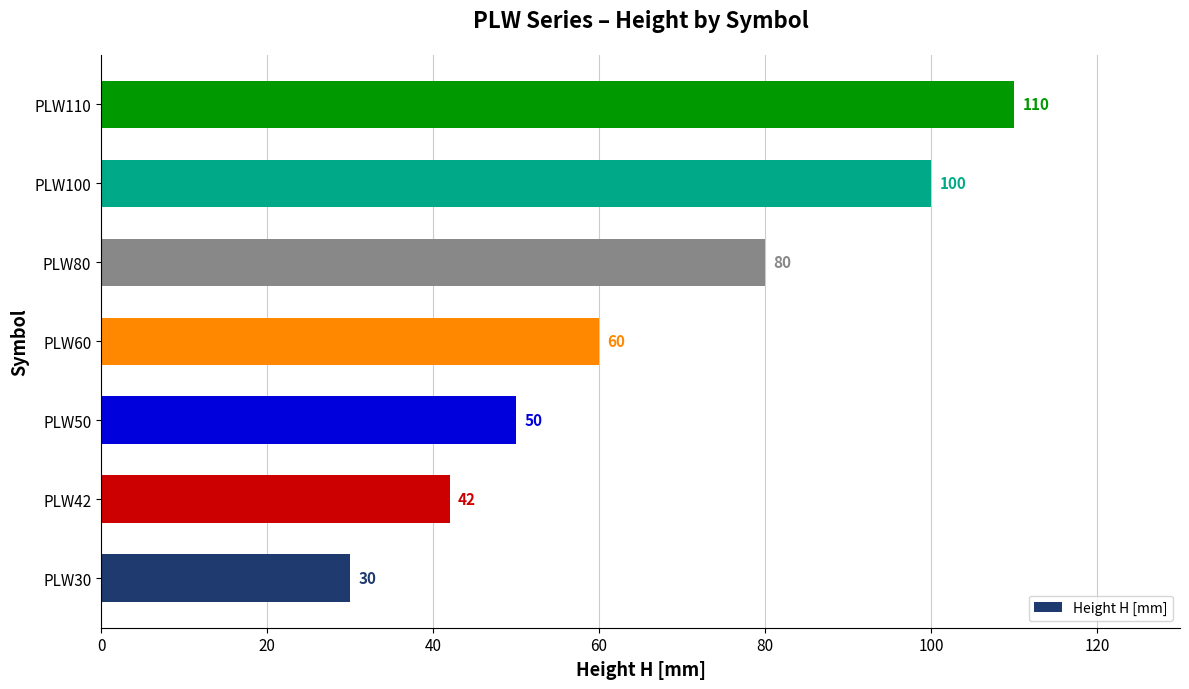

What is the change in value from PLW42 to PLW50?

+8